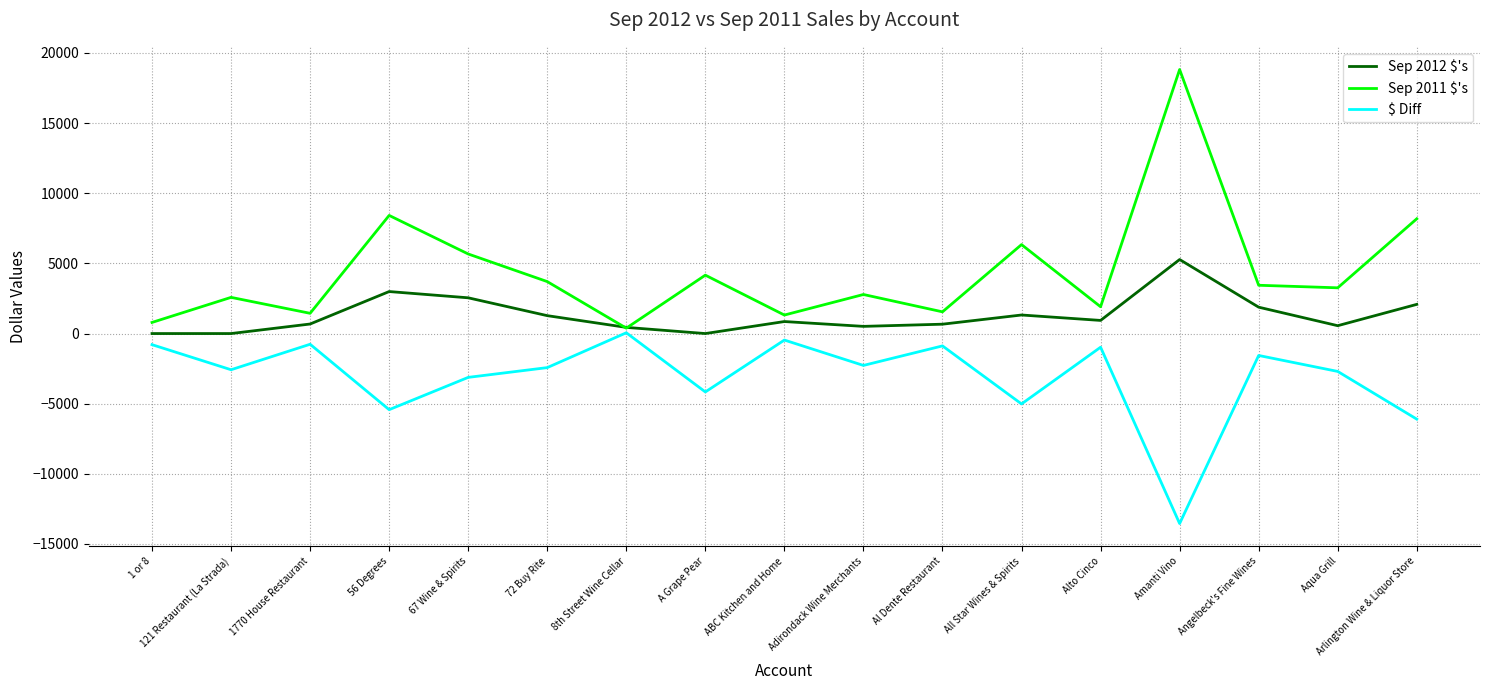

How many categories are shown in the chart?

17